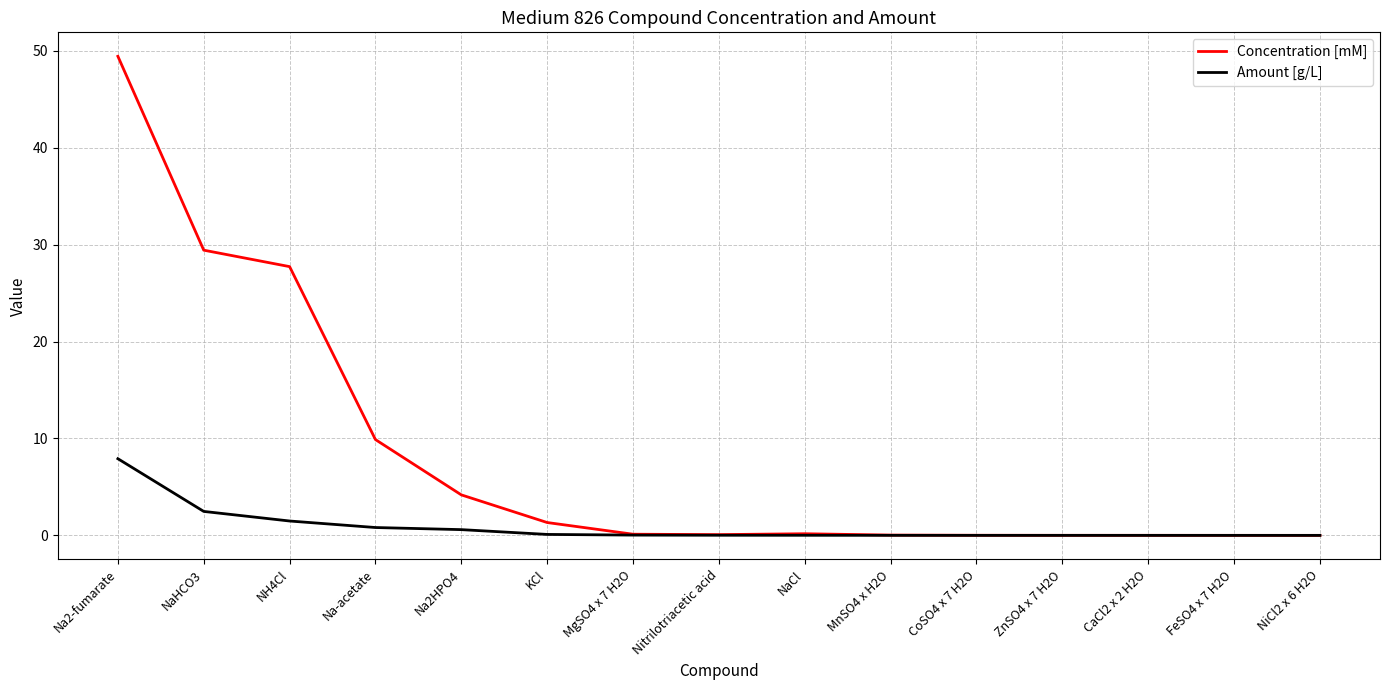

List the series in order of their peak value, lowest first.

Amount [g/L], Concentration [mM]